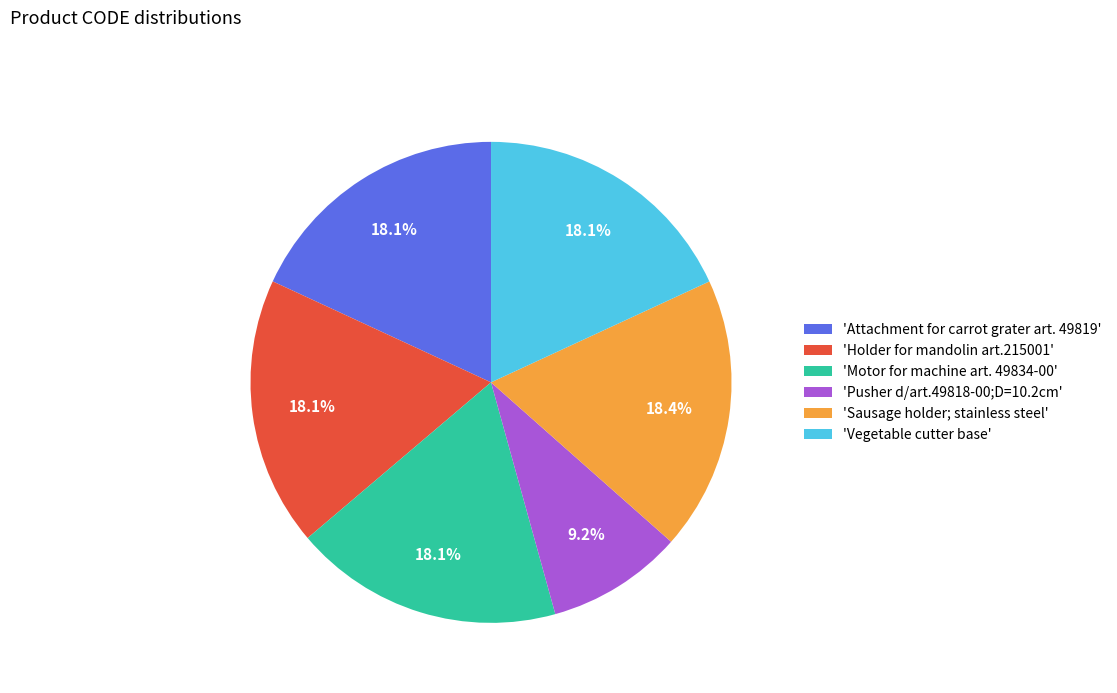

Is 'Motor for machine art. 49834-00' the majority of the pie?

No